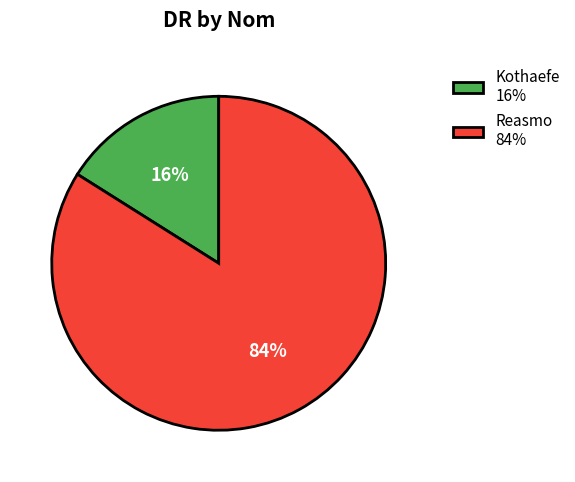

What is the majority slice?

Reasmo